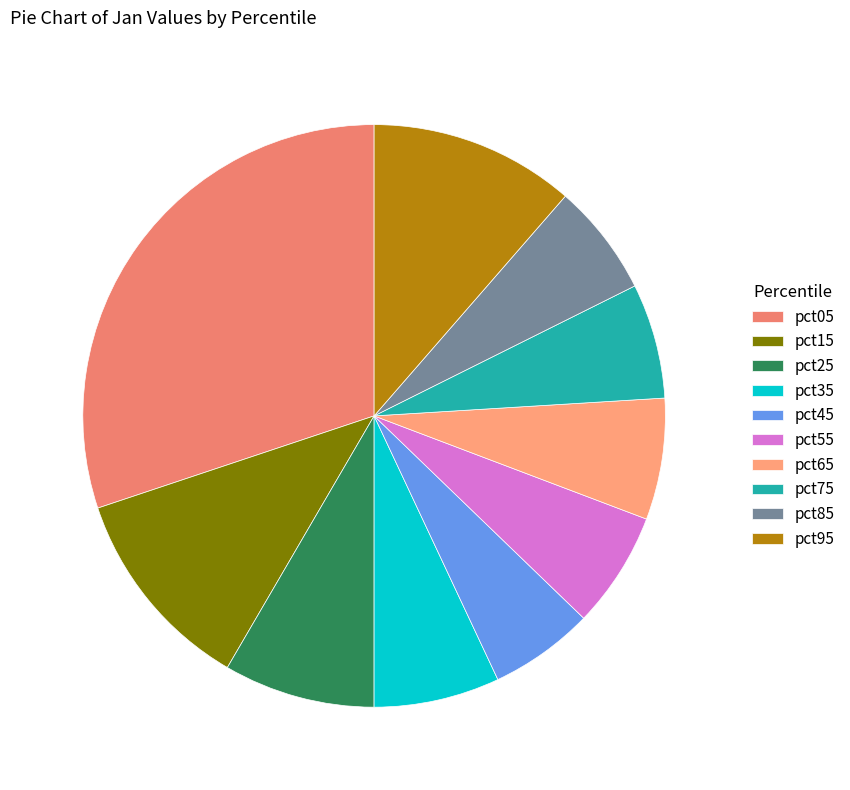

Count the number of slices in the pie.

10